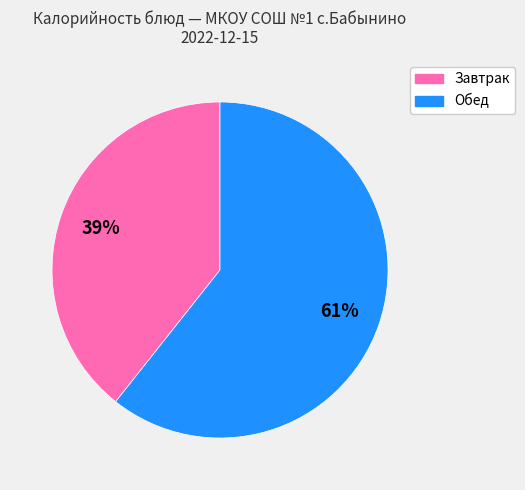

To the nearest percent, what is the average slice percentage?

50%